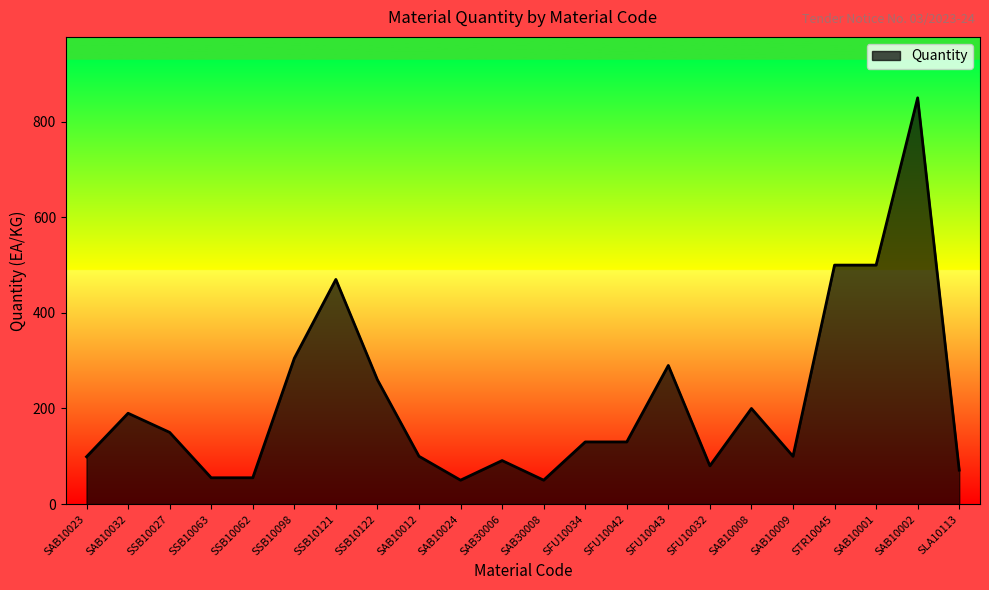

What is the greatest value displayed?

850